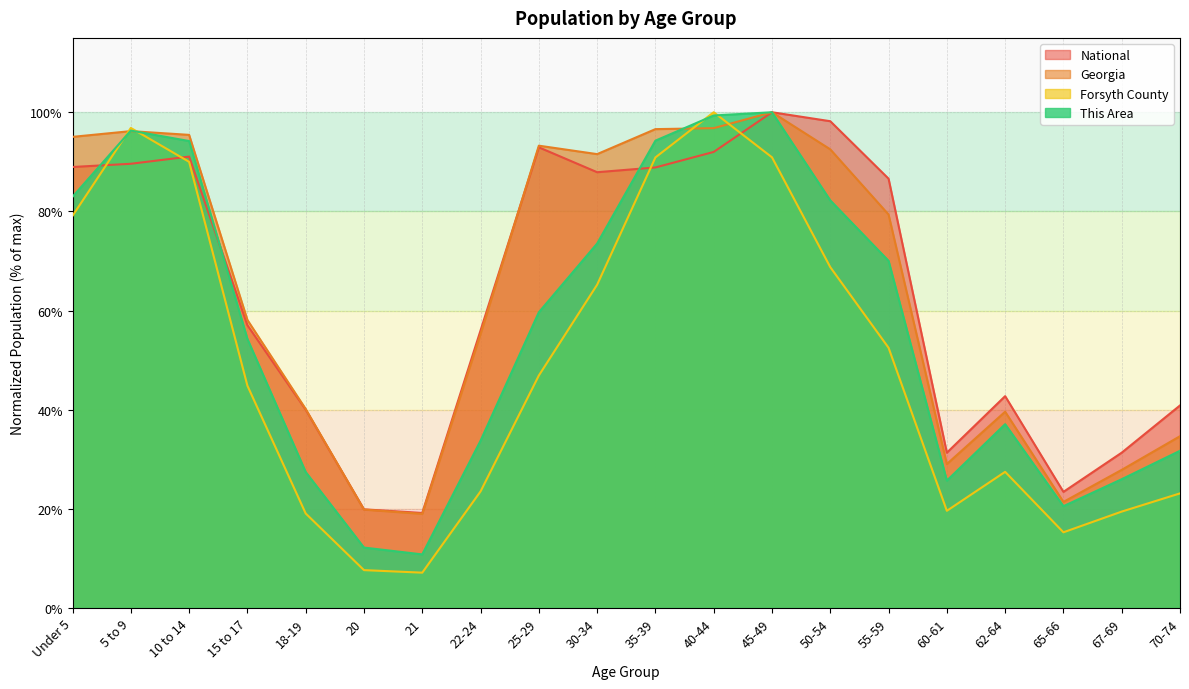

What is the spread (max minus min) of values at 15 to 17?

0.1